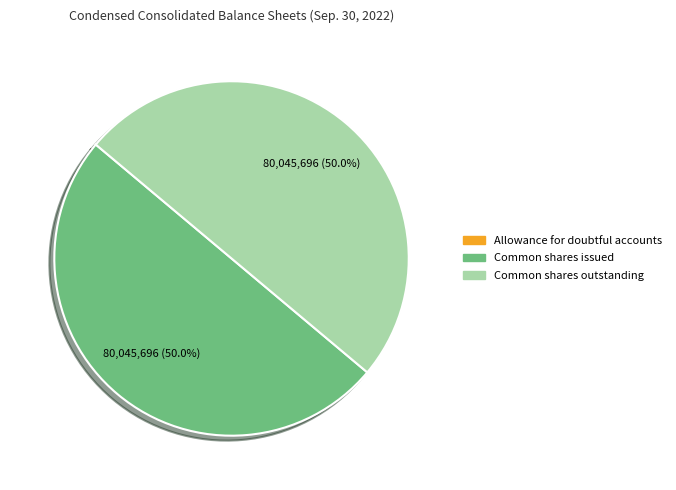

Combined, do Common shares issued and Common shares outstanding account for over 50%?

Yes